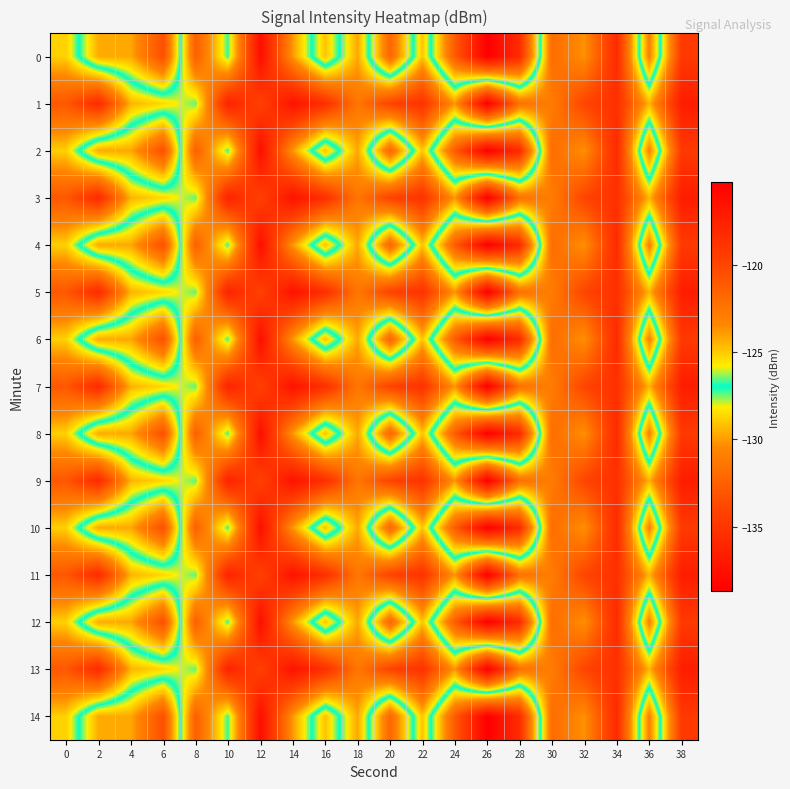

Which has a higher value, 30 or 6?

30